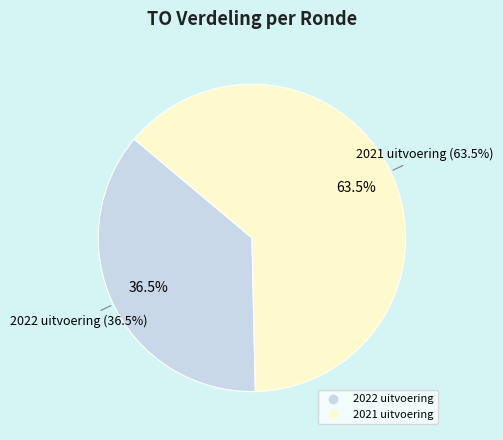

Which has a higher value, 2021 uitvoering or 2022 uitvoering?

2021 uitvoering